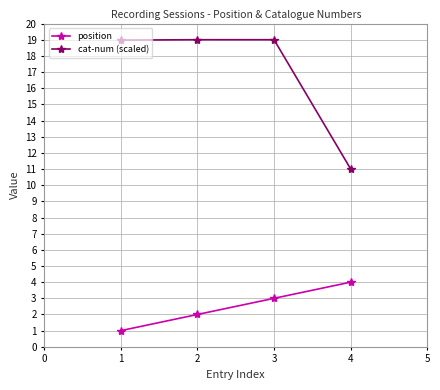

Is it true that cat-num (scaled) equals 11.0 at 4?

True